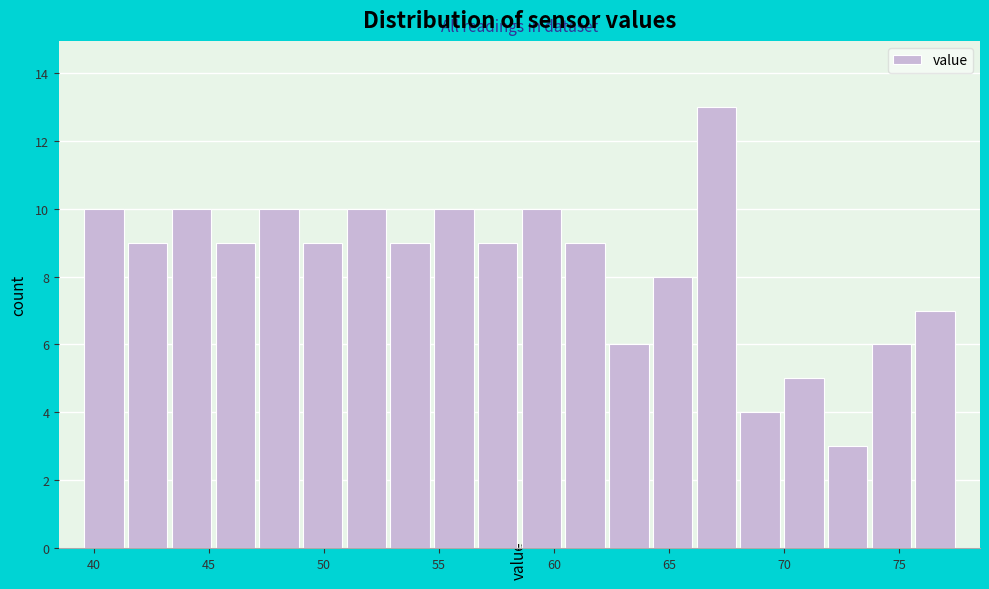

Read against the x-axis, roughly where is the centre of the tallest bar?

67.0